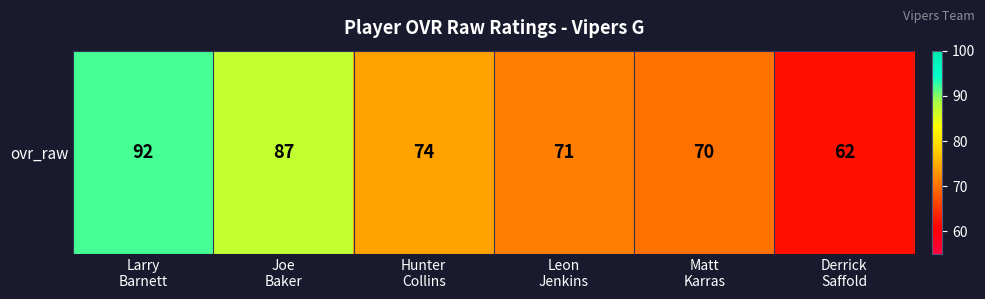

Reading left to right, list all the values displayed in this chart.

92	87	74	71	70	62